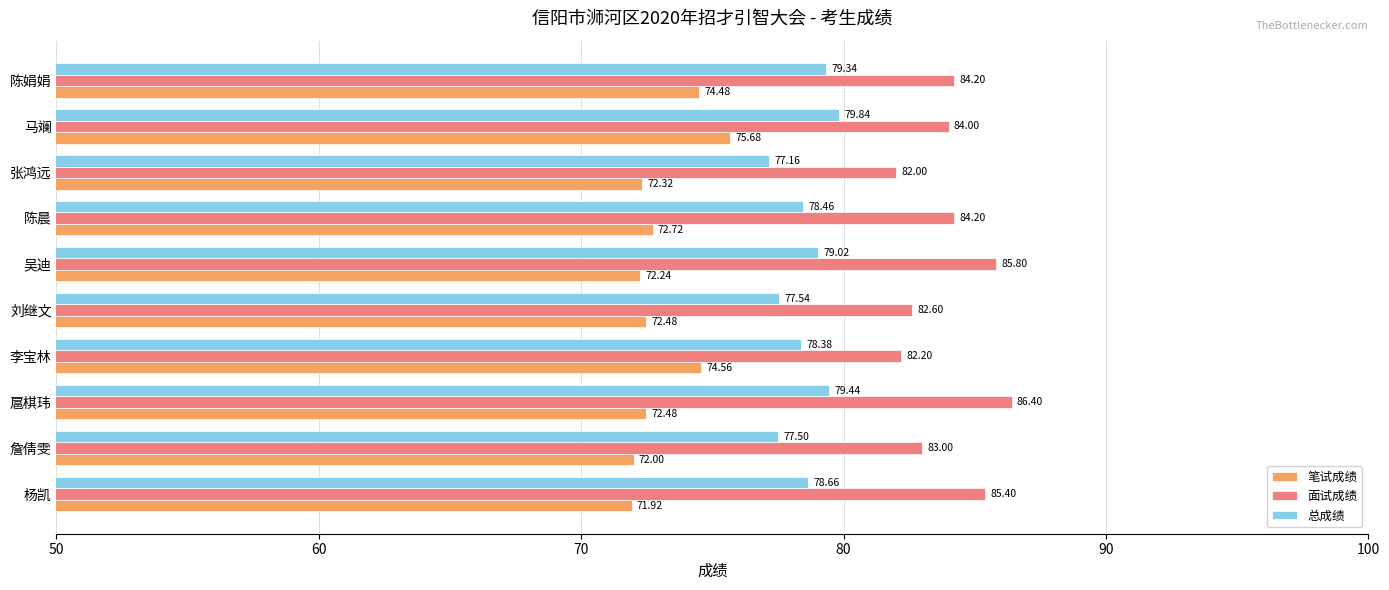

What is the difference between the maximum and minimum values in the 总成绩 series?

2.7